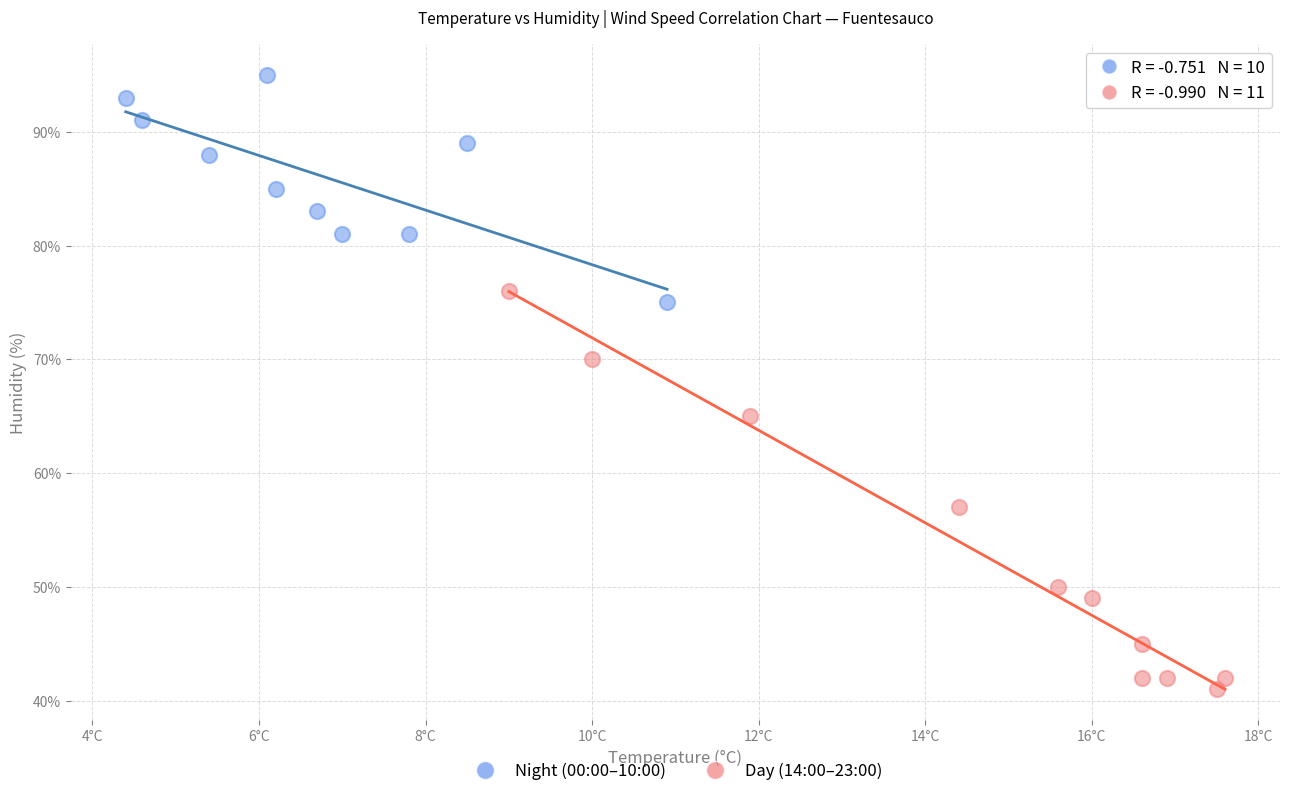

What are all the series names shown in the legend?

Night (00:00–10:00), Day (14:00–23:00)